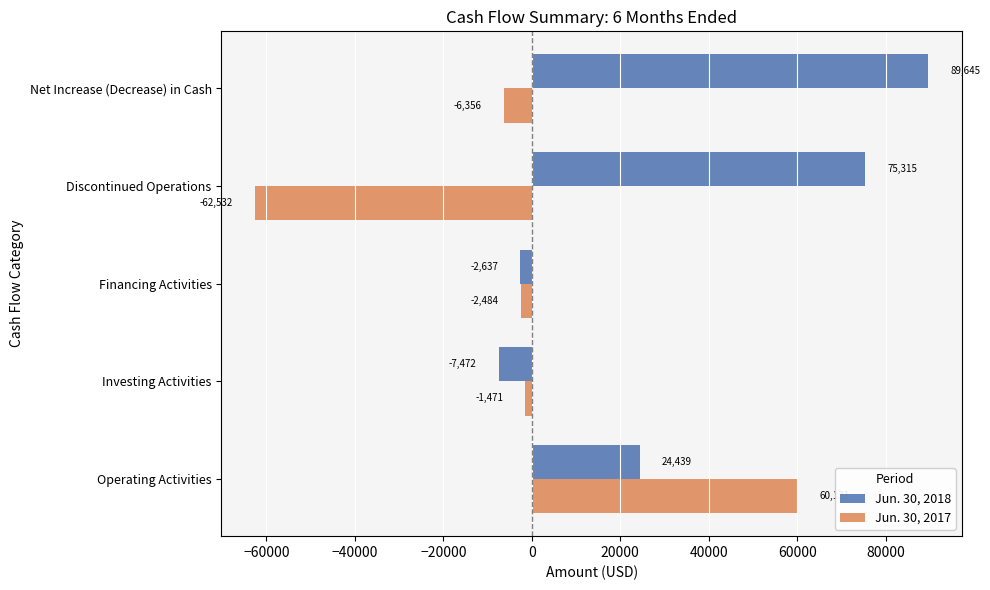

What is the approximate value of Jun. 30, 2017 at Financing Activities?

-2484